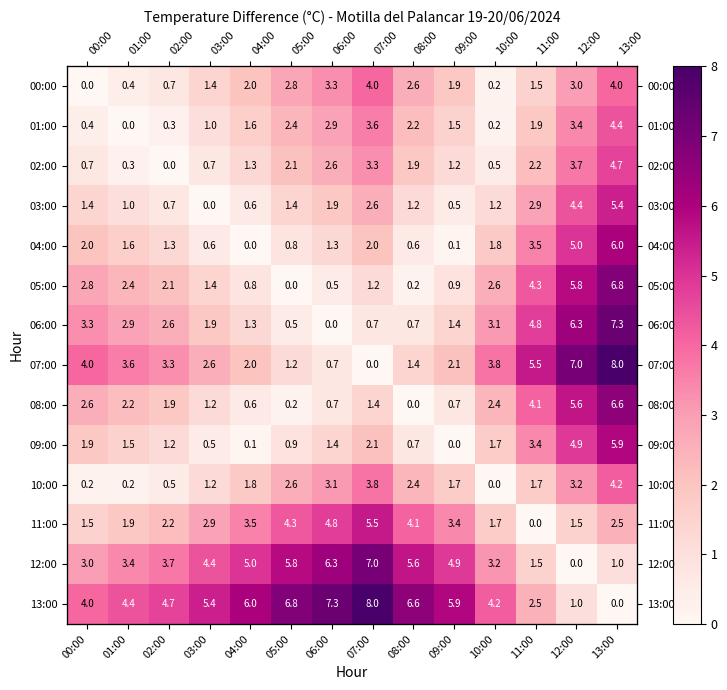

What is the sum of all 03:00 values?

25.2